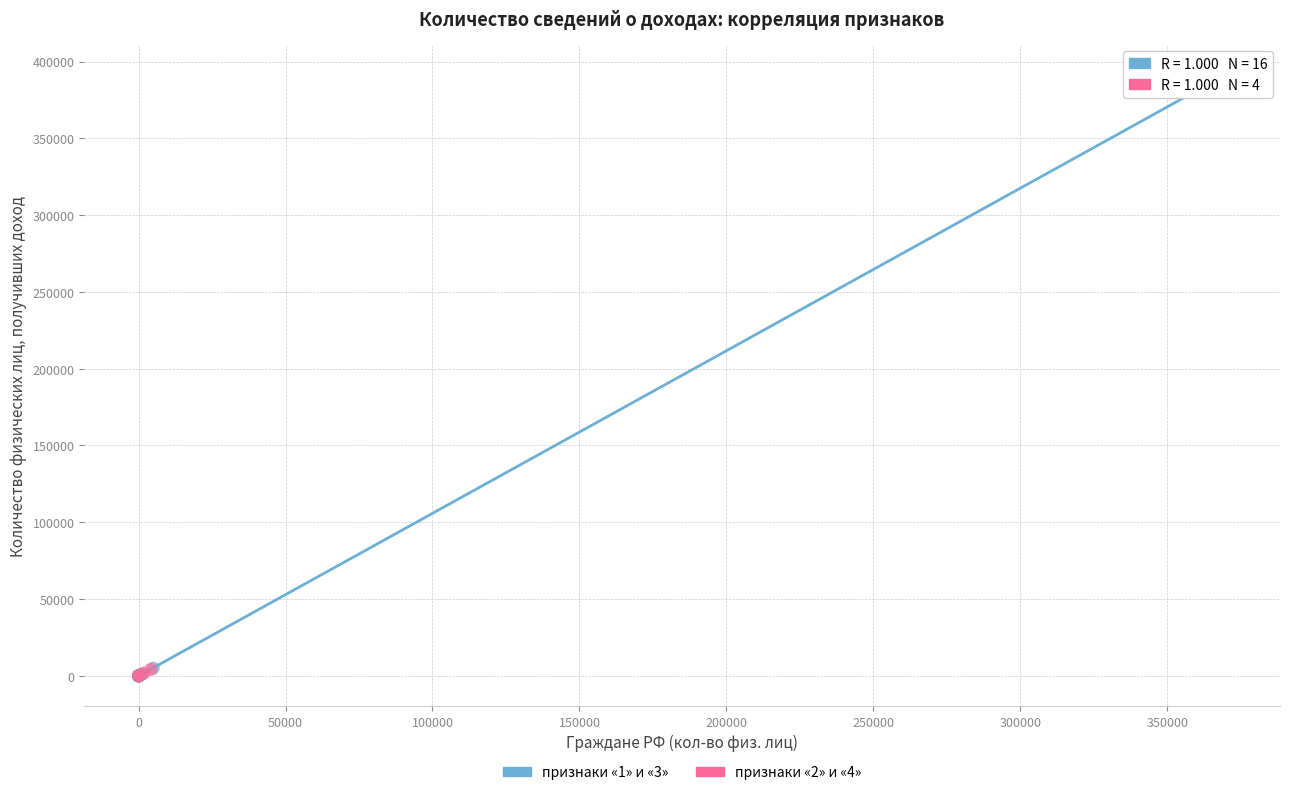

Which series reaches the maximum Y coordinate?

признаки «1» и «3»